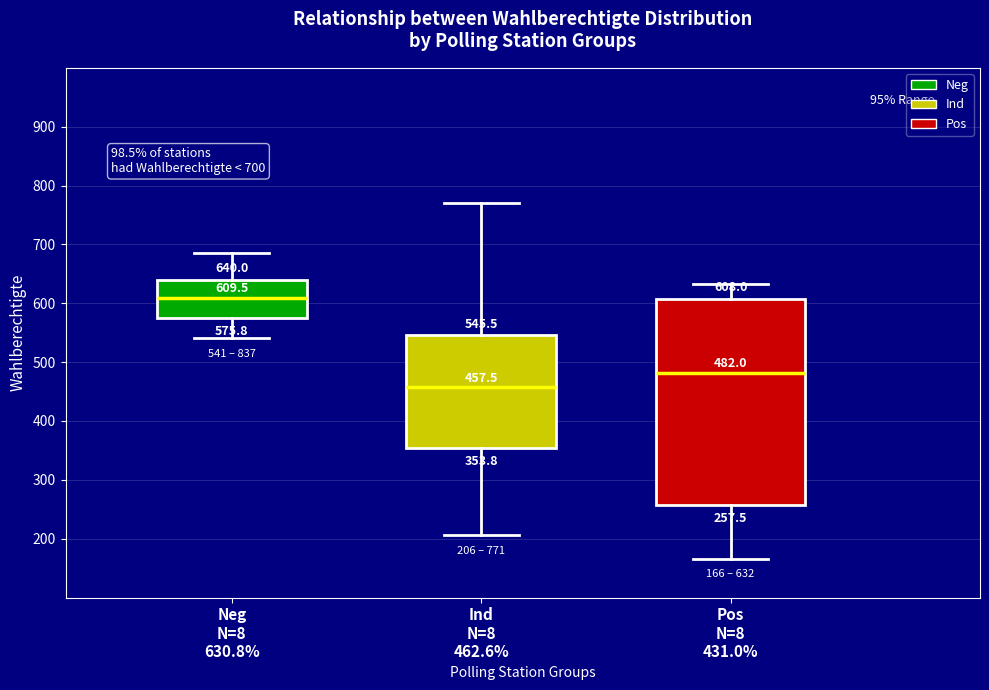

Comparing the boxes themselves (not the whiskers), which one is the tallest?

Pos N=8 431.0%